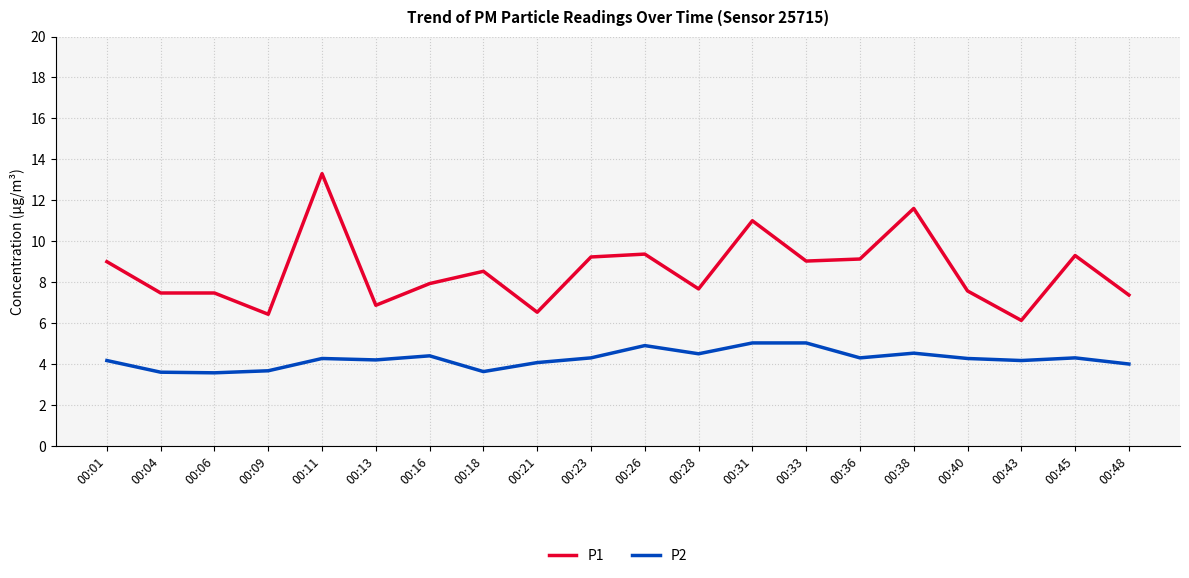

Is the value of P2 at 00:40 greater than the value of P1 at 00:36?

No